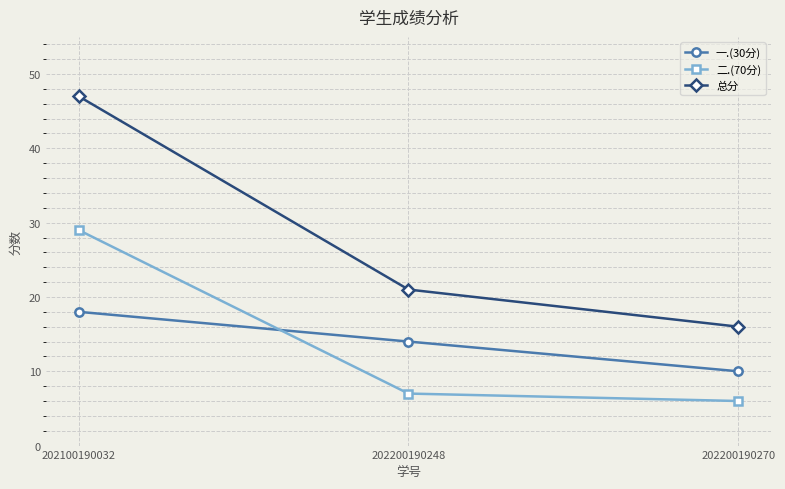

What is the spread (max minus min) of values at 202100190032?

29